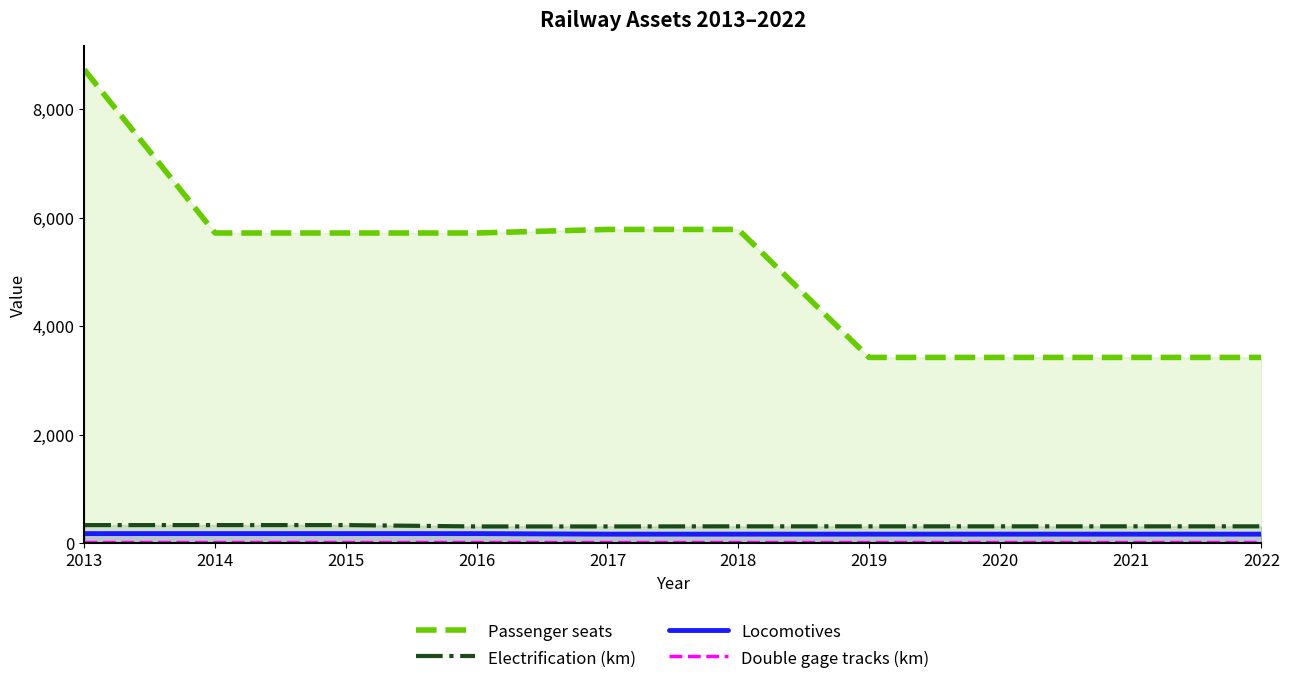

True or false: Electrification (km) and Double gage tracks (km) intersect in this chart.

False